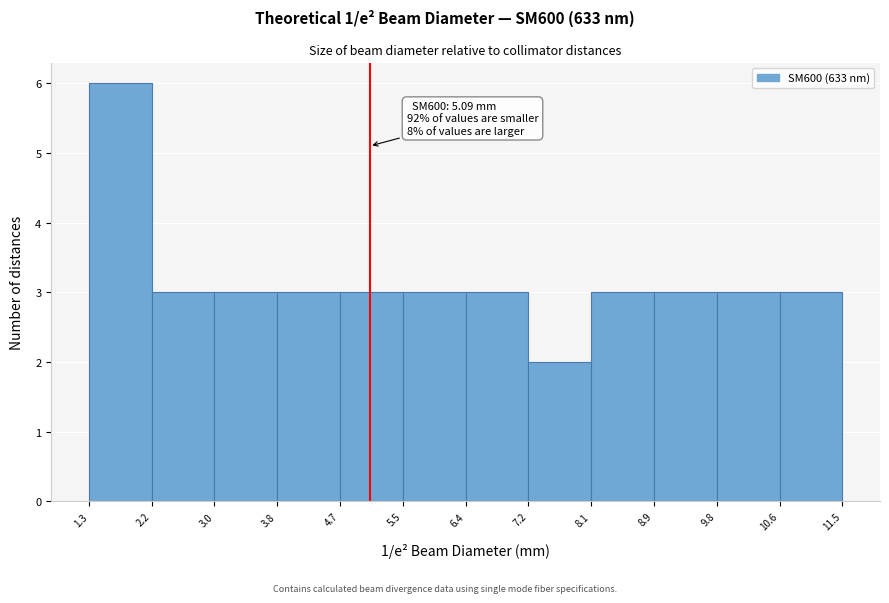

Over which range of the x-axis is the bar tallest?

1.3 to 2.2